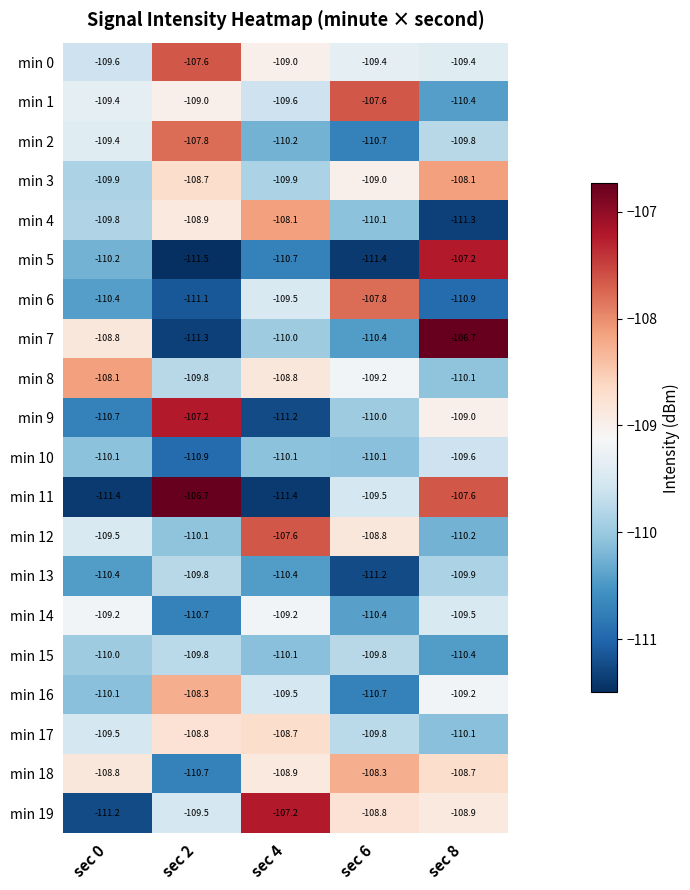

Is it true that min 5 equals -35.7 at sec 2?

False